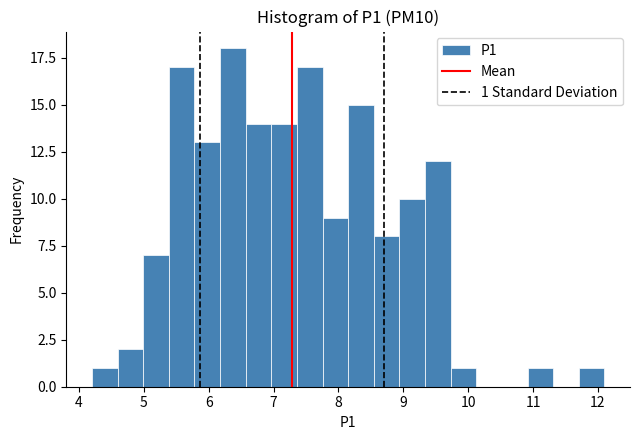

Around what value on the x-axis is the tallest bar? Give the approximate position of its centre, as read against the axis.

6.4